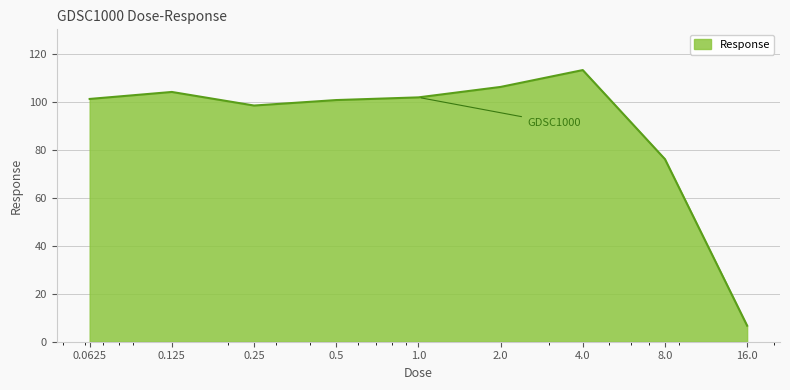

What is the minimum value shown in the chart?

6.7